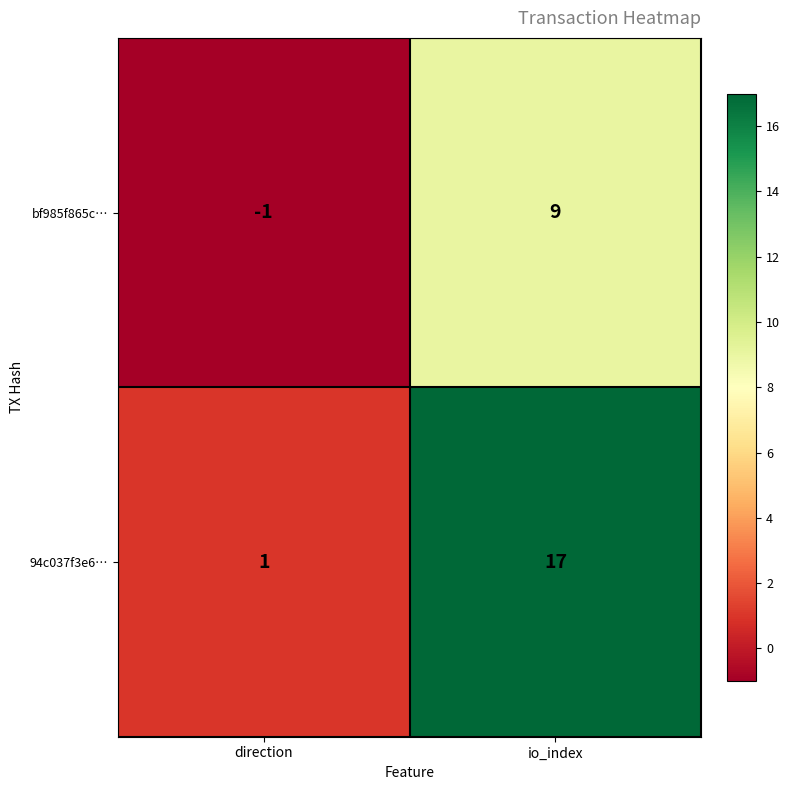

How many categories are shown in the chart?

2